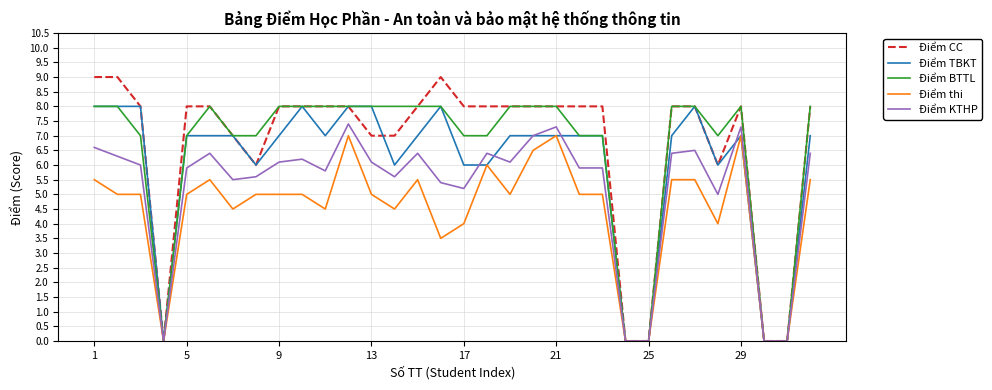

How many Điểm TBKT values are between 6 and 8?

27